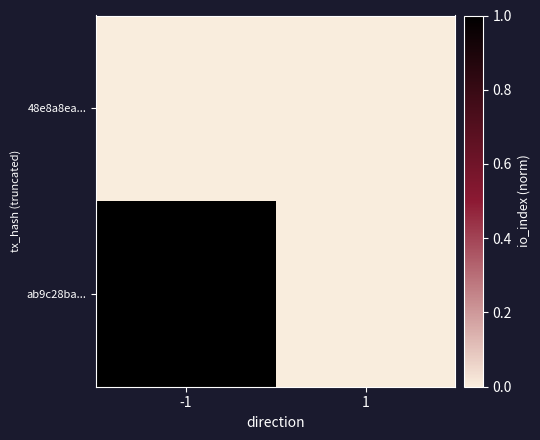

Reading left to right, transcribe all the data shown in this chart.

48e8a8ea...: -1=0	1=0
ab9c28ba...: -1=1	1=0